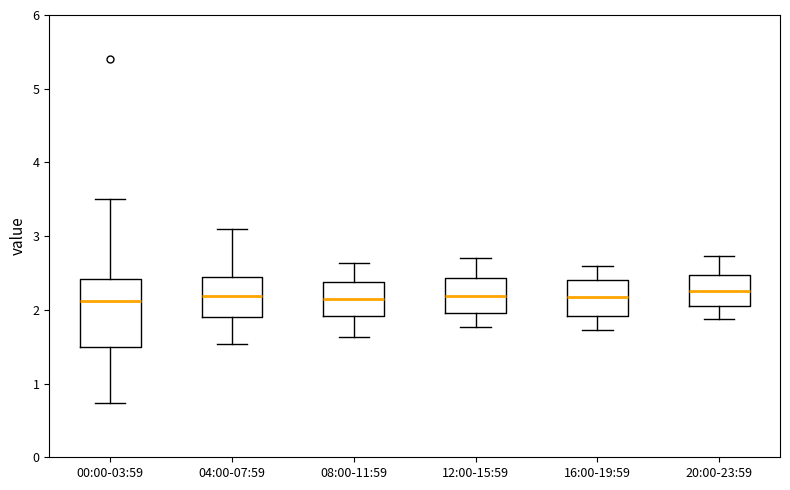

Reading left to right, read every box against the y-axis: the position of its median line, the range the box covers, and the ends of its whiskers. The values are not printed on the chart, so give them approximately, as read against the axis.

00:00-03:59: median 2.1, box 1.5 to 2.4, whiskers 0.7 to 3.5
04:00-07:59: median 2.2, box 1.9 to 2.4, whiskers 1.5 to 3.1
08:00-11:59: median 2.2, box 1.9 to 2.4, whiskers 1.6 to 2.6
12:00-15:59: median 2.2, box 2.0 to 2.4, whiskers 1.8 to 2.7
16:00-19:59: median 2.2, box 1.9 to 2.4, whiskers 1.7 to 2.6
20:00-23:59: median 2.3, box 2.1 to 2.5, whiskers 1.9 to 2.7